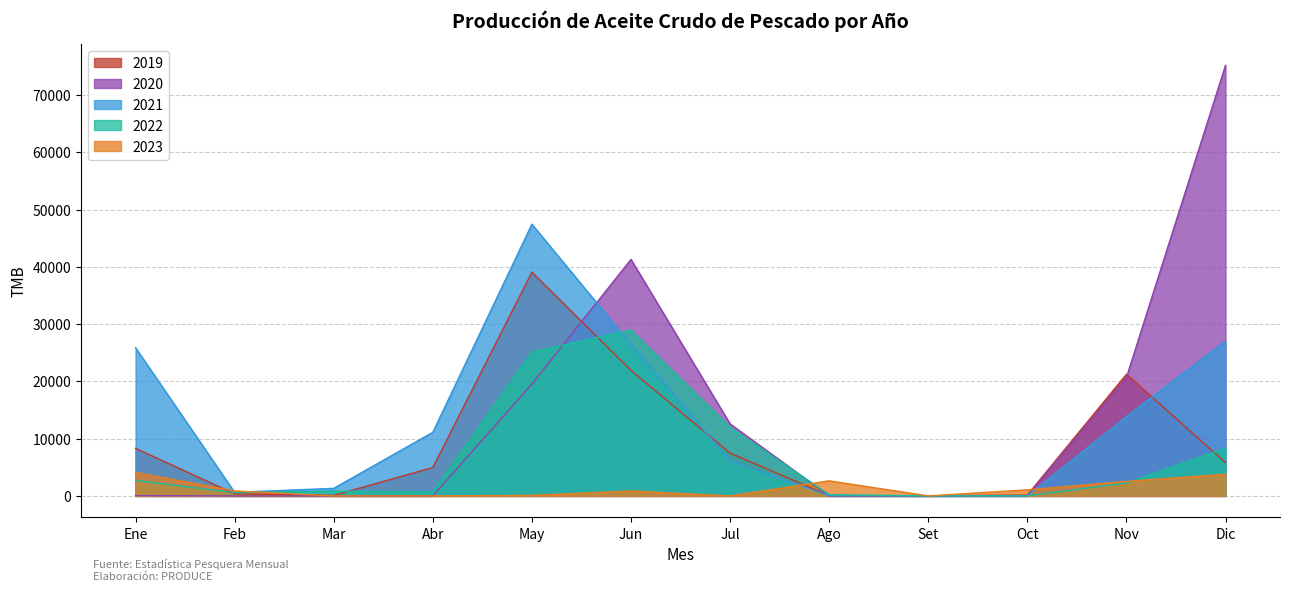

Does the chart display data point markers on the line(s)?

No